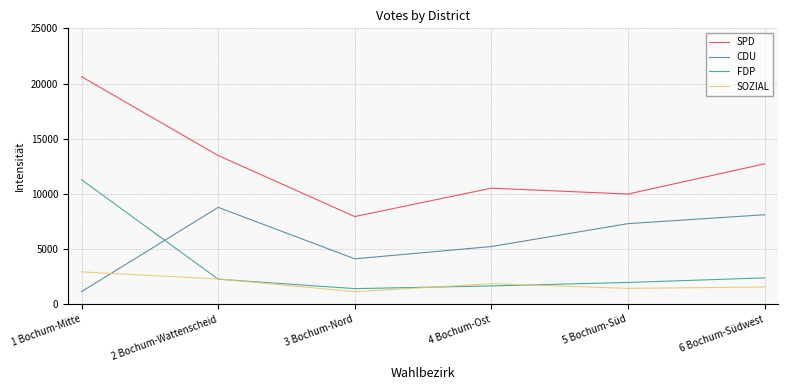

After their last crossing, which series has the higher values: FDP or CDU?

CDU